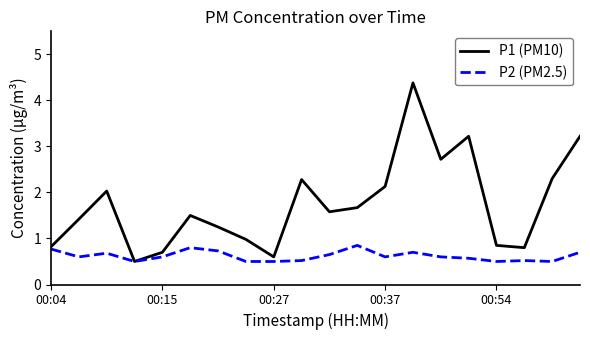

List the series in order of their overall mean, lowest first.

P2 (PM2.5), P1 (PM10)